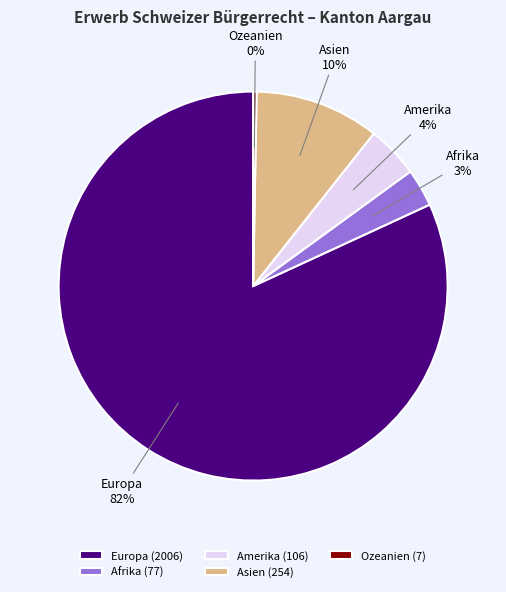

To the nearest percent, what percentage of the pie is Asien?

10%